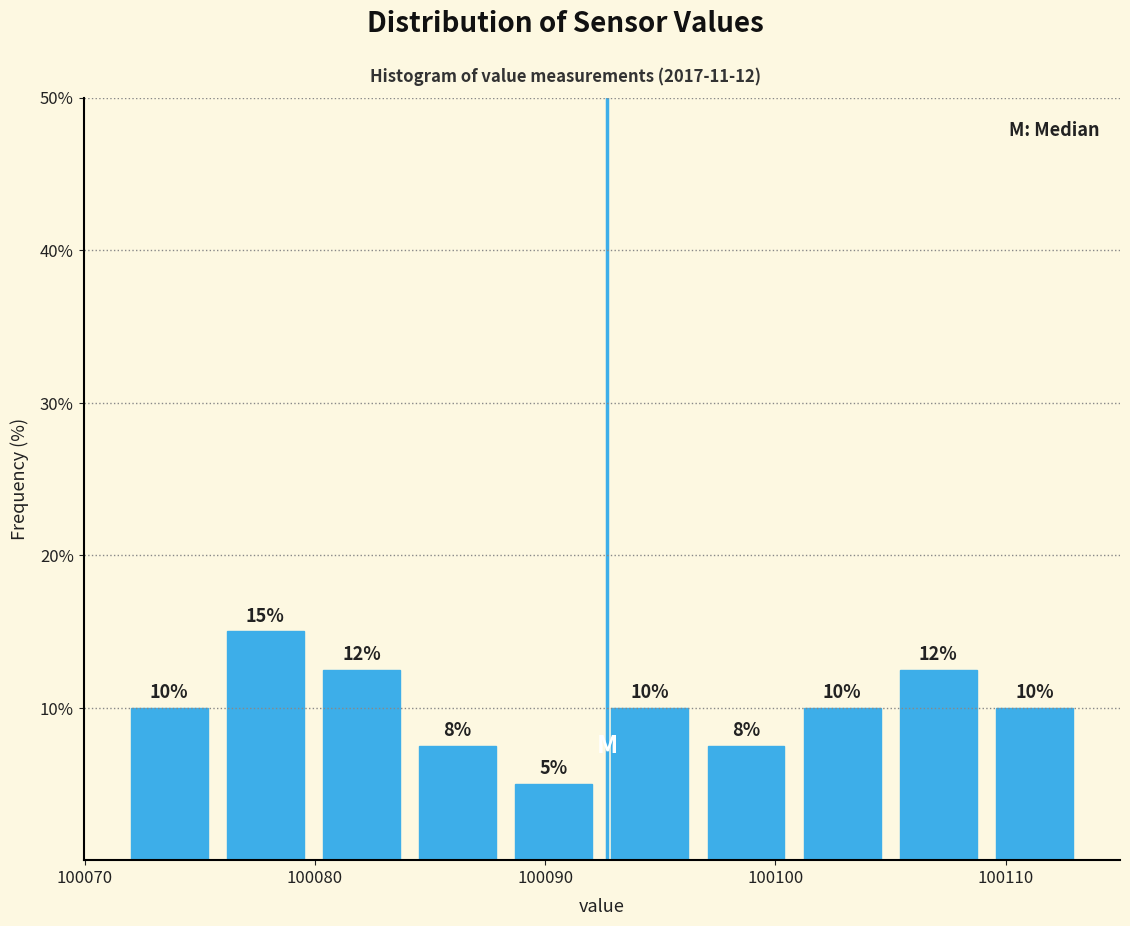

Over which range of the x-axis is the bar tallest?

100076 to 100080